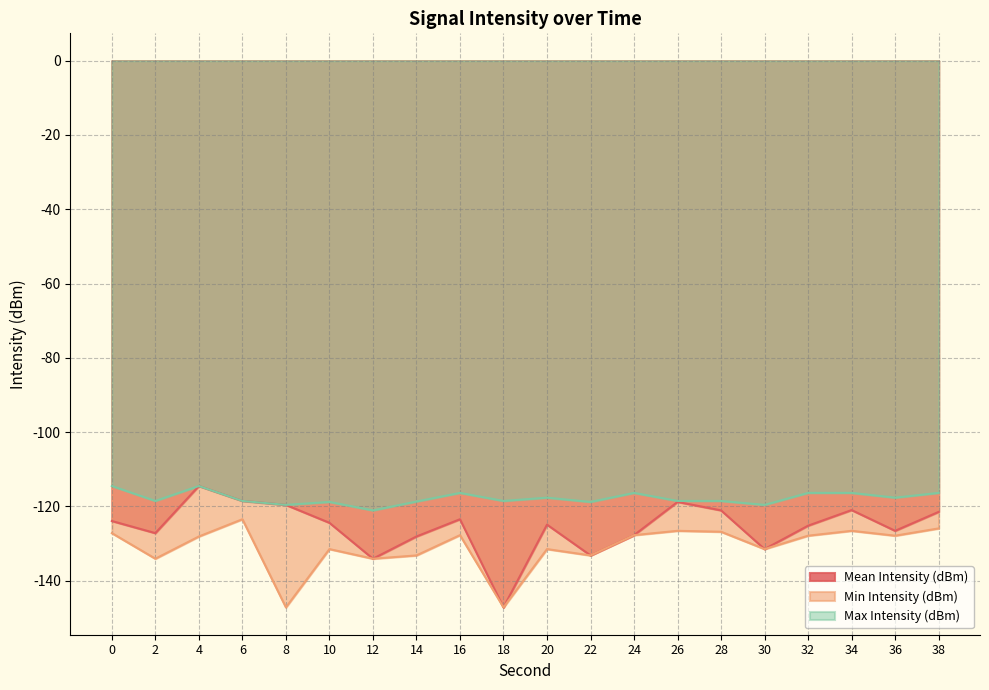

How many interior local valleys does the Max Intensity (dBm) series have?

7